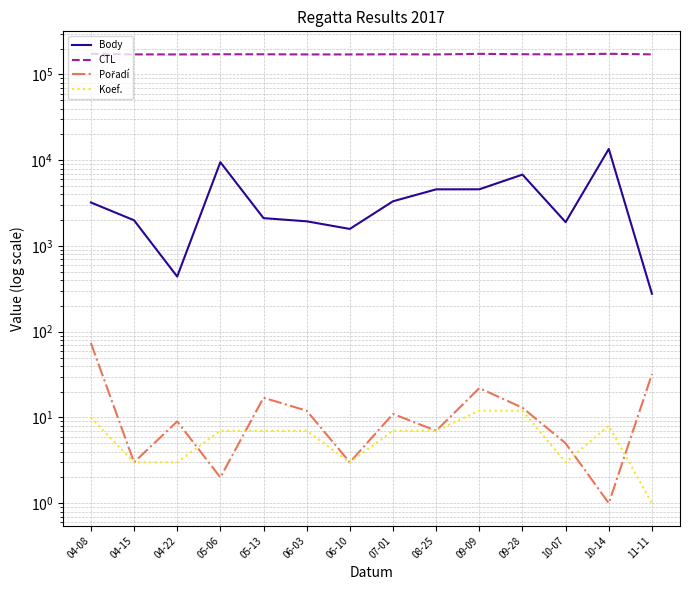

Does the chart display data point markers on the line(s)?

No